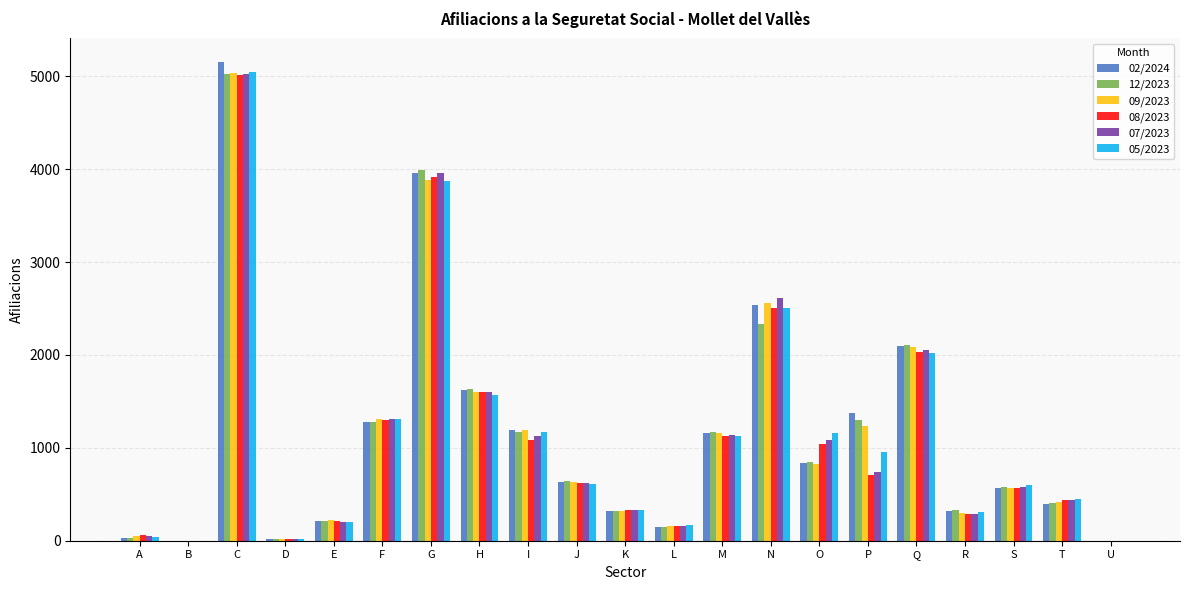

At which label is 02/2024 closest to 2575?

N